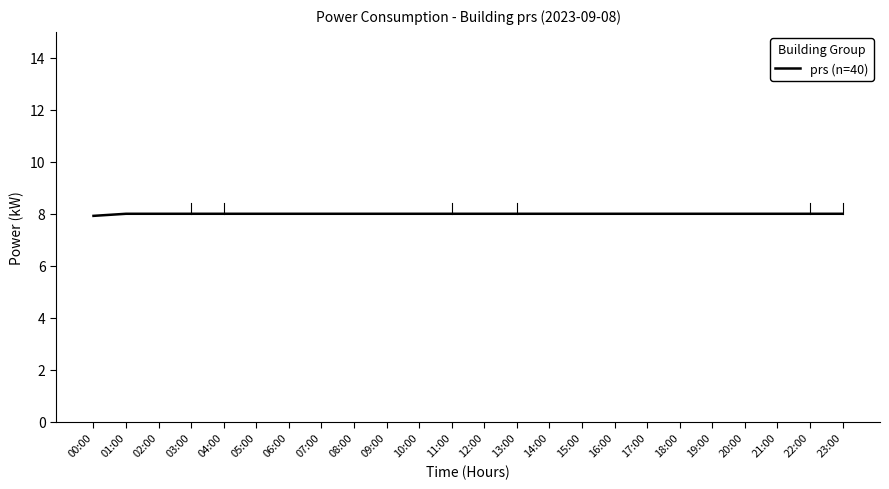

List the labels in order of value, largest first.

01:00, 02:00, 03:00, 04:00, 05:00, 06:00, 07:00, 08:00, 09:00, 10:00, 11:00, 12:00, 13:00, 14:00, 15:00, 16:00, 17:00, 18:00, 19:00, 20:00, 21:00, 22:00, 23:00, 00:00